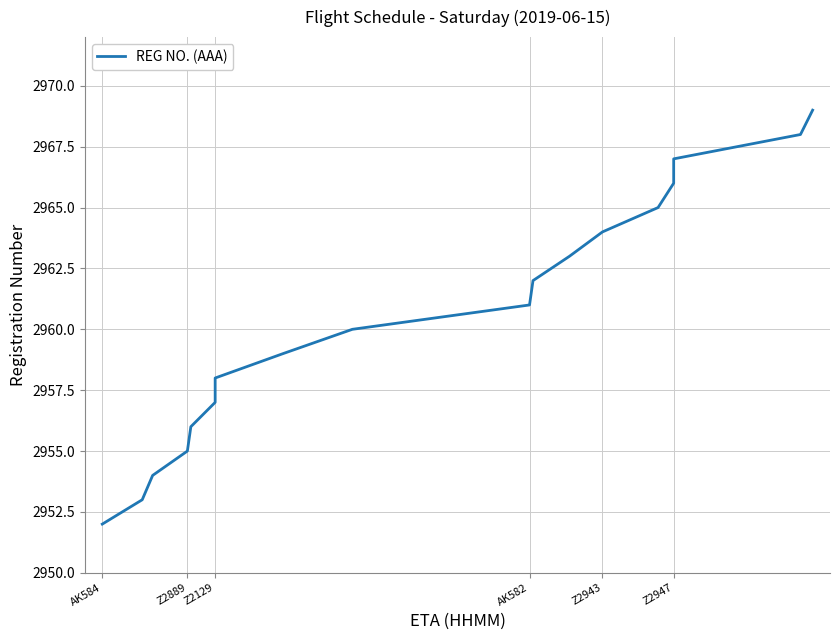

The chart shows a value of 4806 at 11. True or false?

False